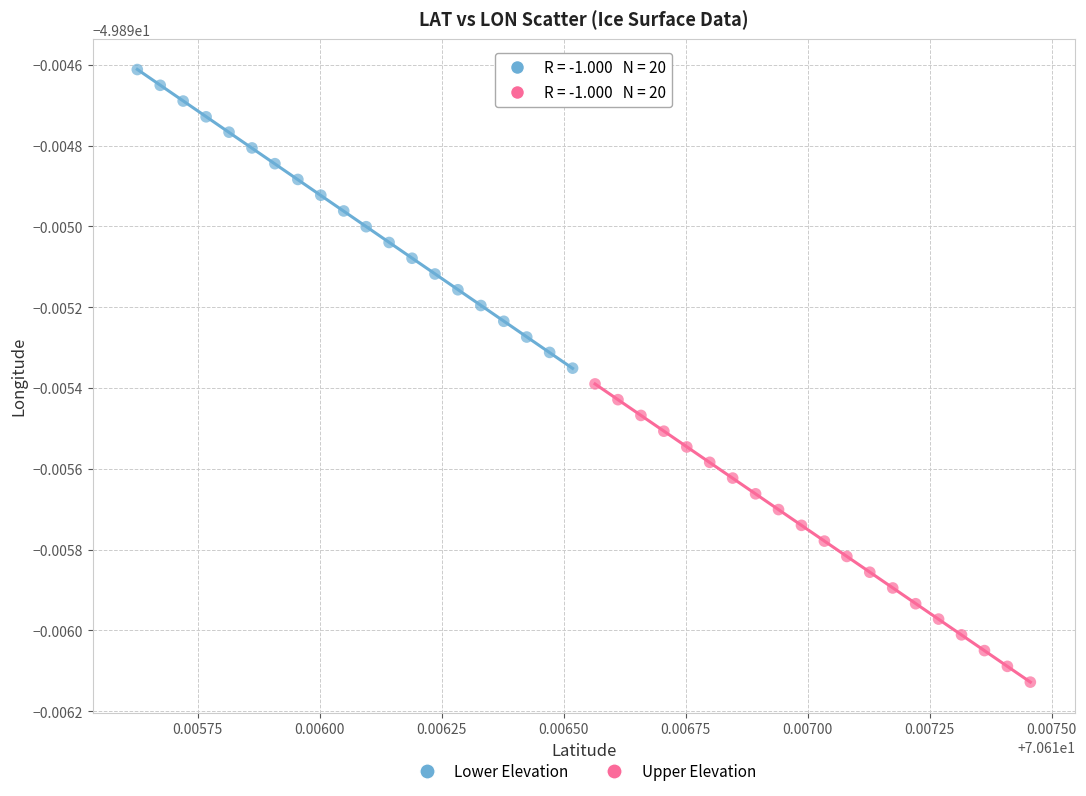

Which series contains the lowest Y value?

Upper Elevation